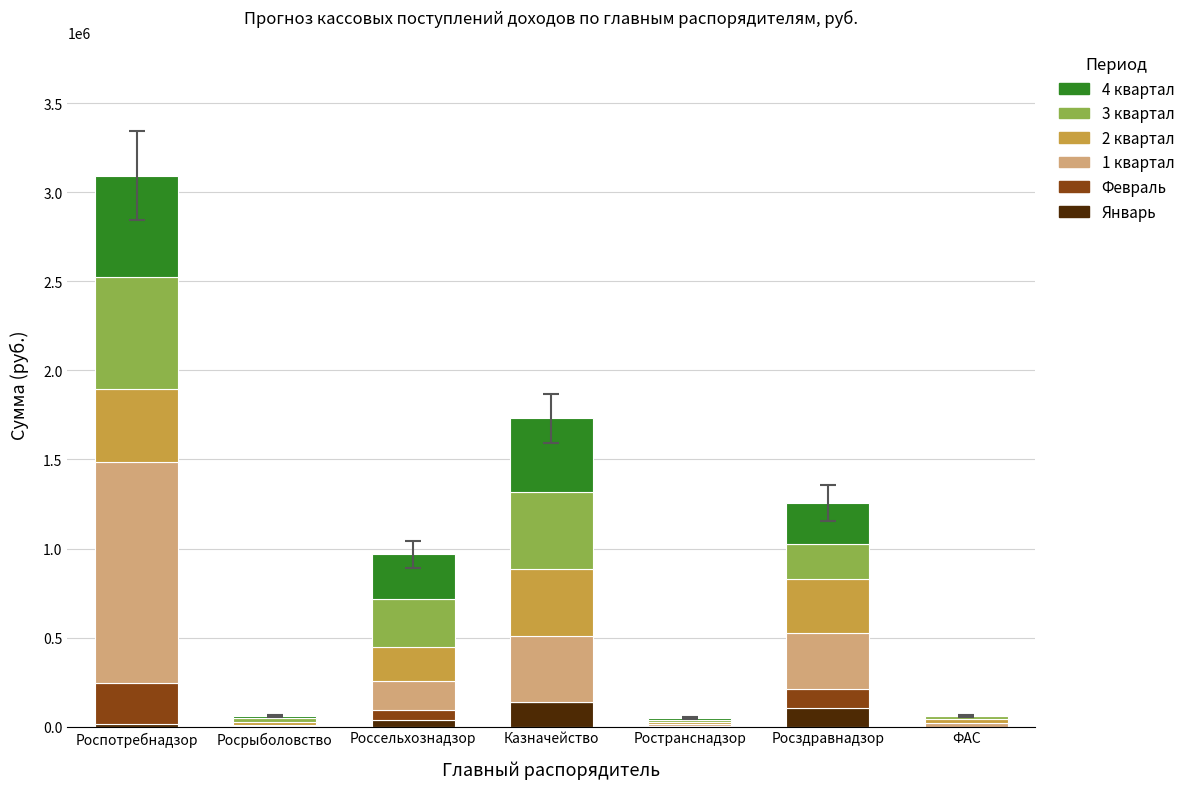

Does the chart contain stacked bars?

Yes